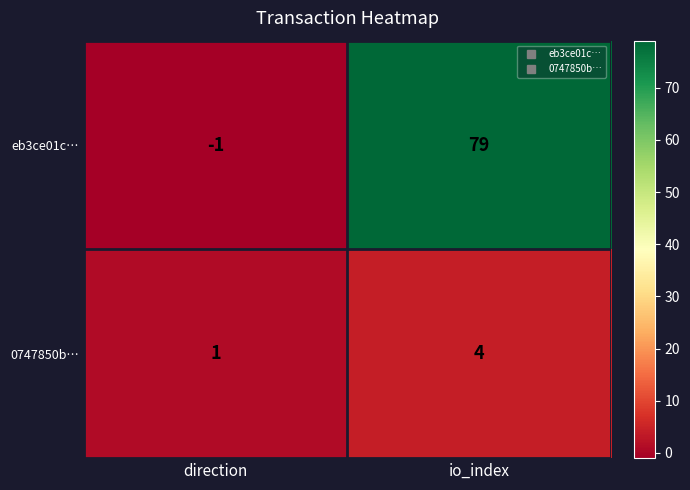

Count the number of data series in this chart.

2